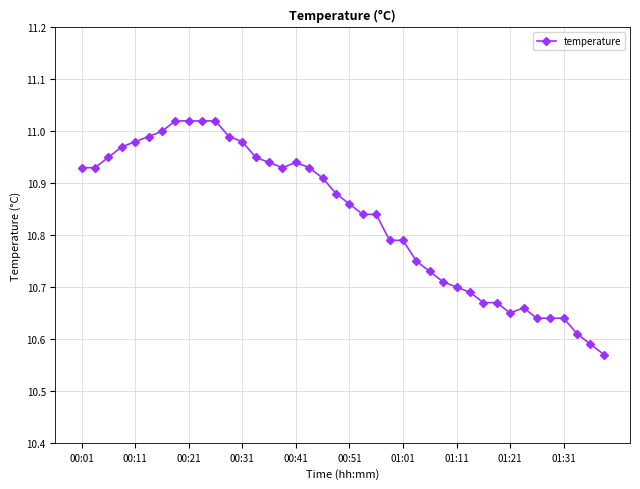

What is the sum of all values?

433.3